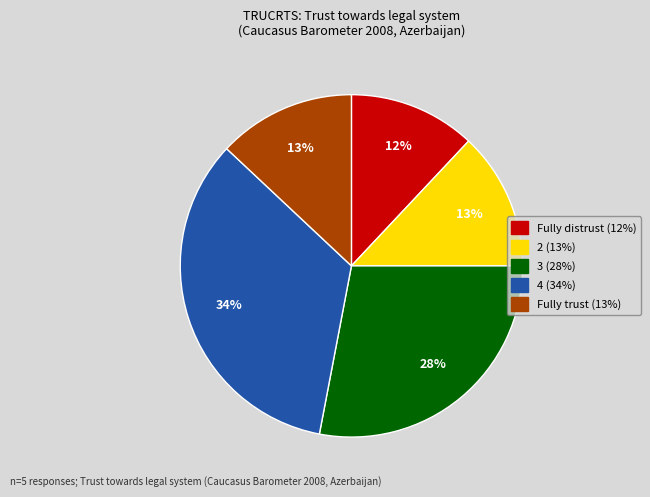

Is there a majority slice in this chart?

No